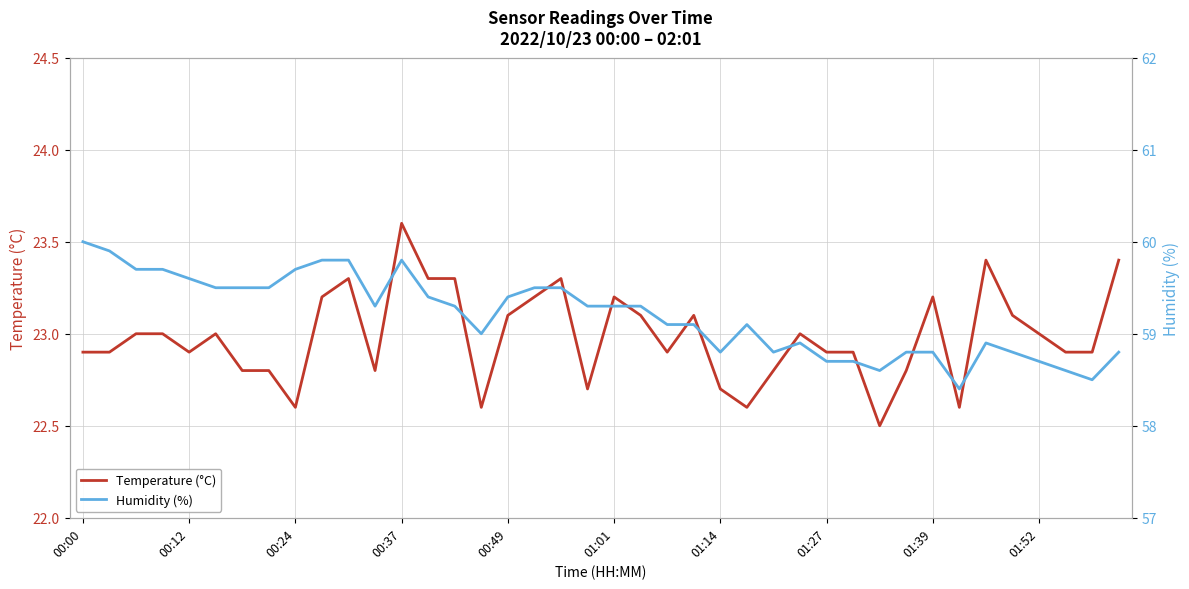

How many data points in Humidity (%) are less than 59?

15